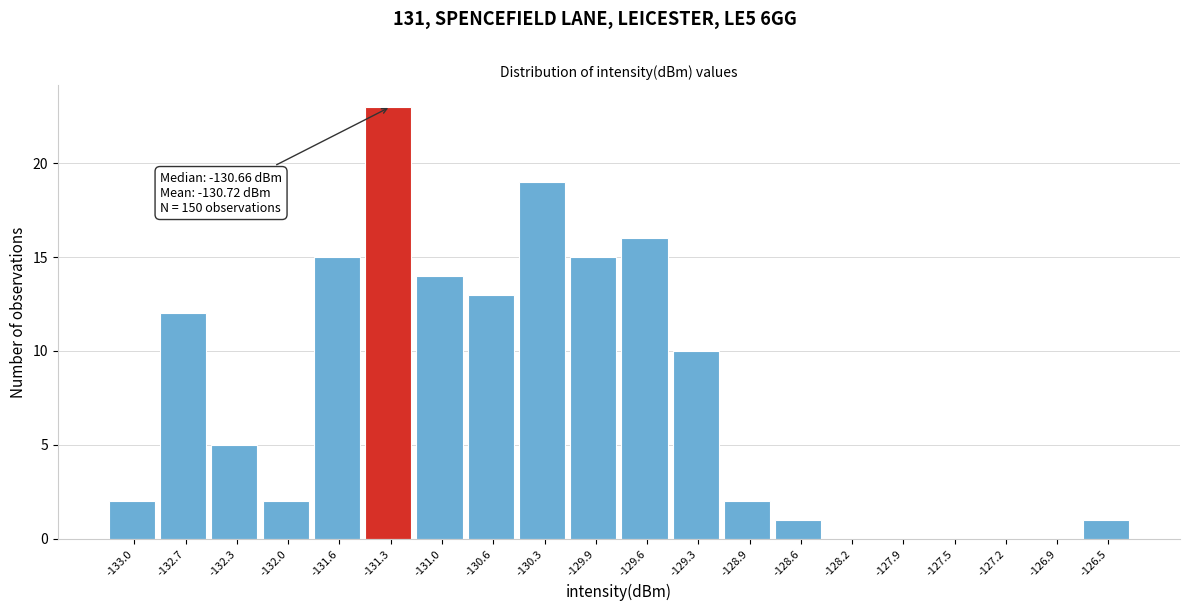

Over which range of the x-axis is the bar tallest?

-131.45 to -131.10